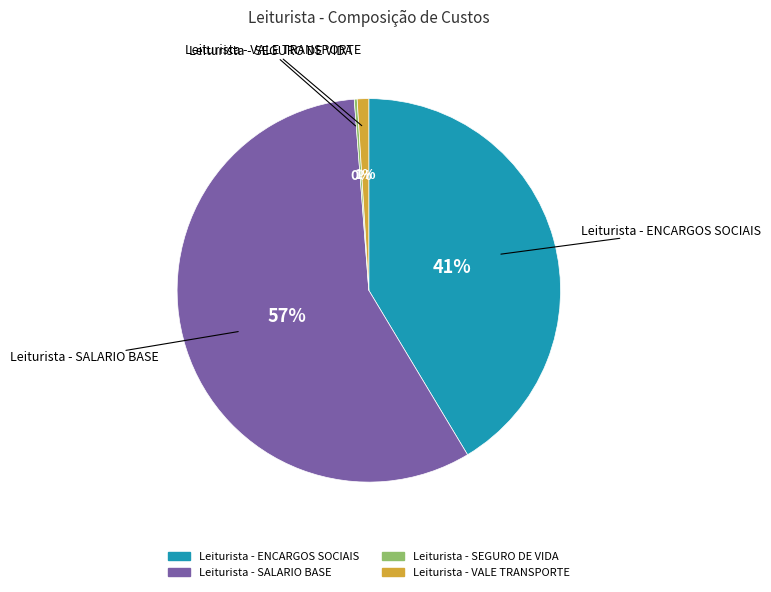

To the nearest percent, what is the difference between the Leiturista - ENCARGOS SOCIAIS and Leiturista - VALE TRANSPORTE slice percentages?

40%